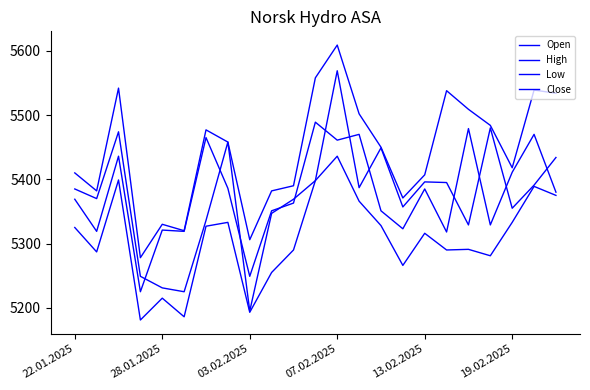

How many distinct data groups are displayed?

4